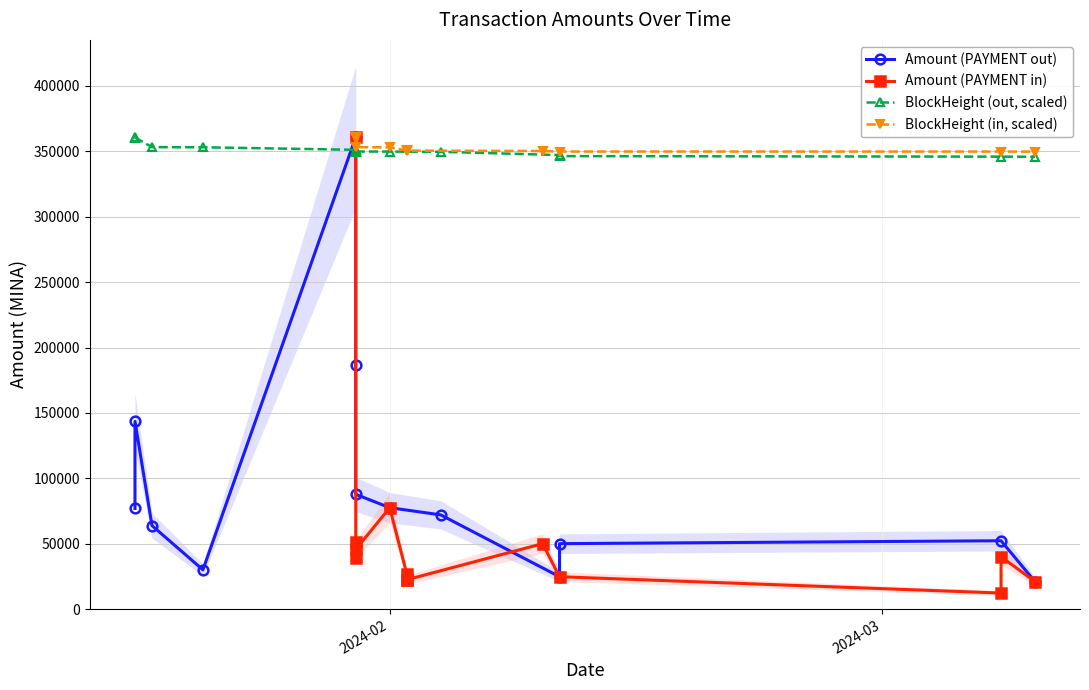

What is the smallest value displayed?

12222.1